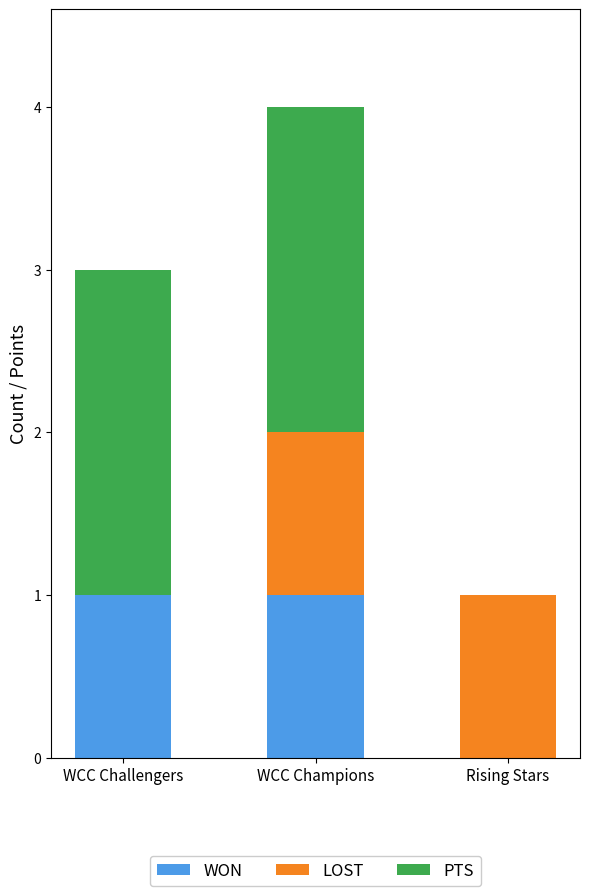

At which category is the sum across all series the highest?

WCC Champions